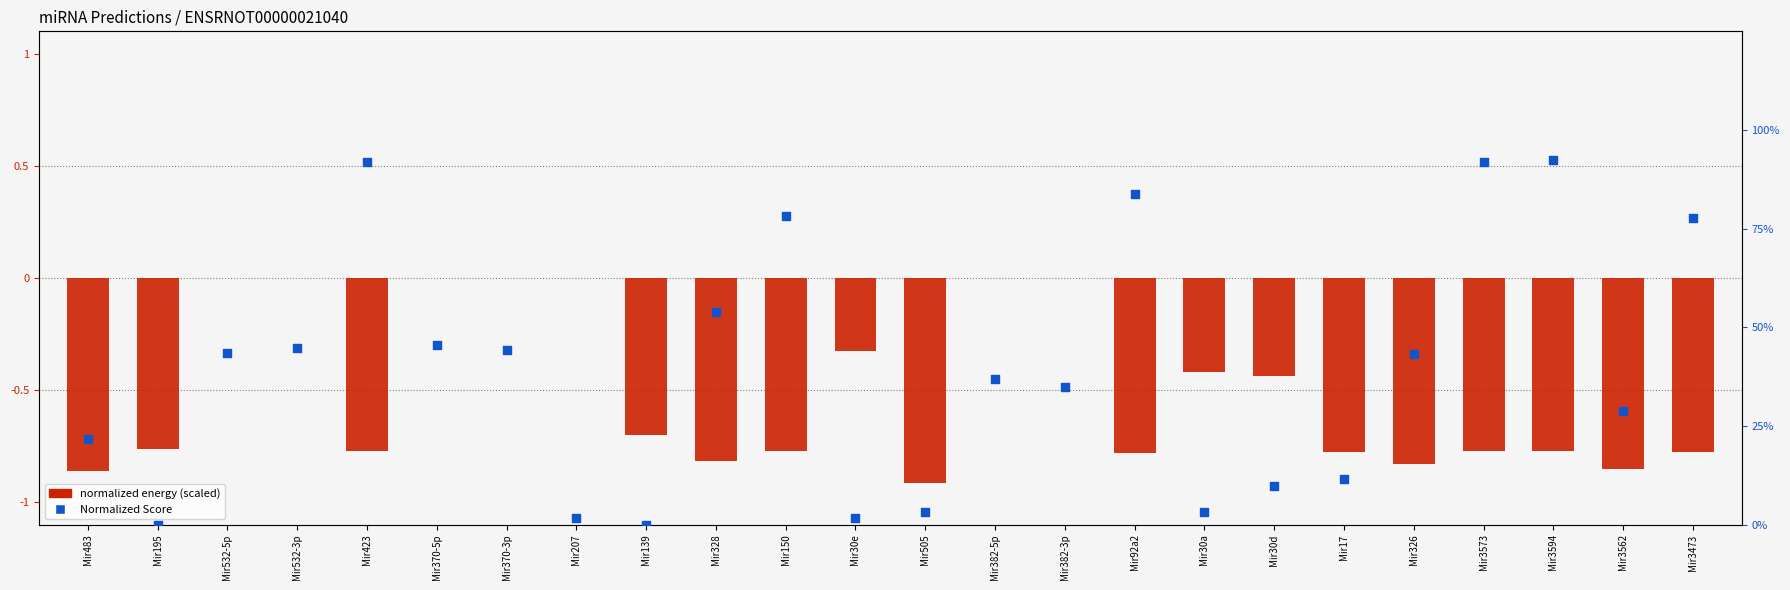

Which series reaches the minimum Y coordinate?

normalized energy (scaled)